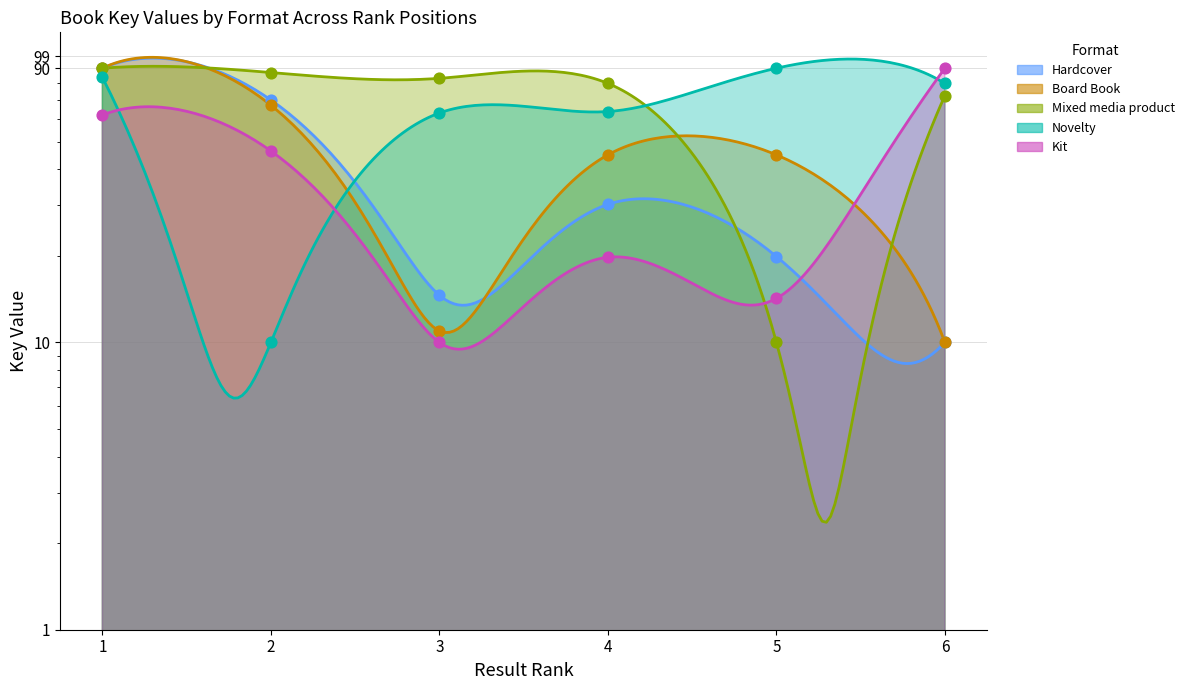

At which category is the sum across all series the highest?

1